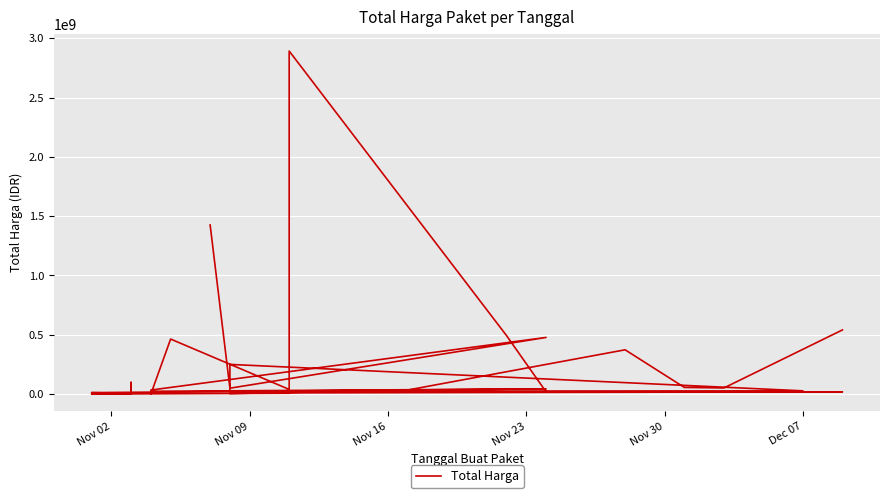

What is the sum of all values?

7518497085